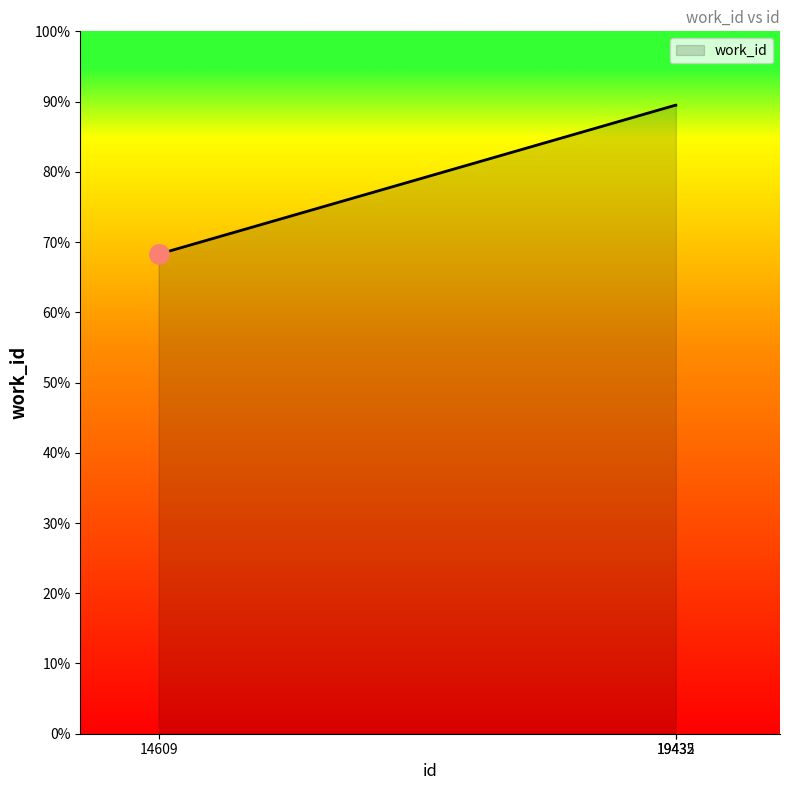

Does the chart display data point markers on the line(s)?

No